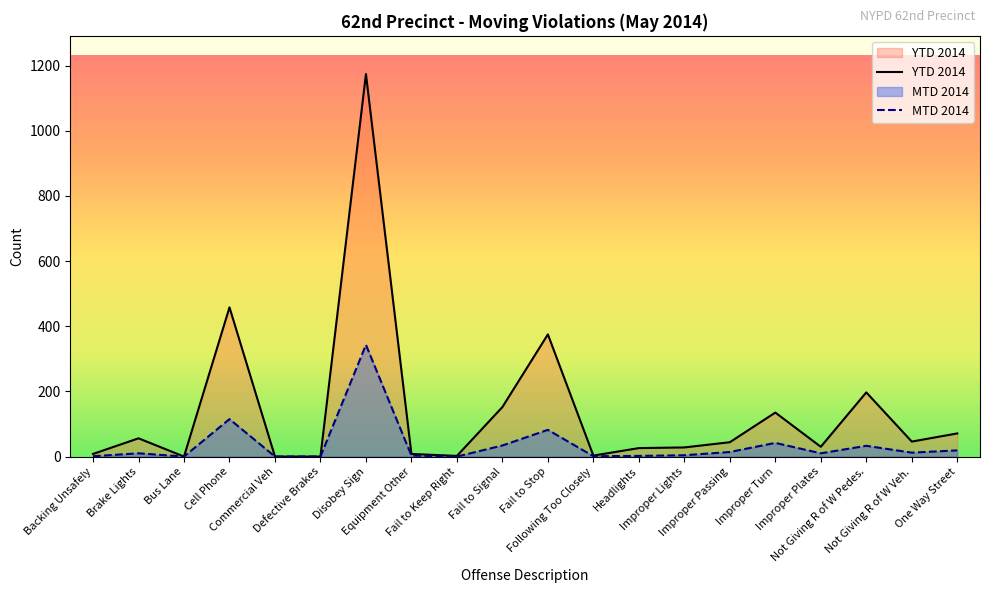

True or false: MTD 2014 and YTD 2014 cross at least once.

False